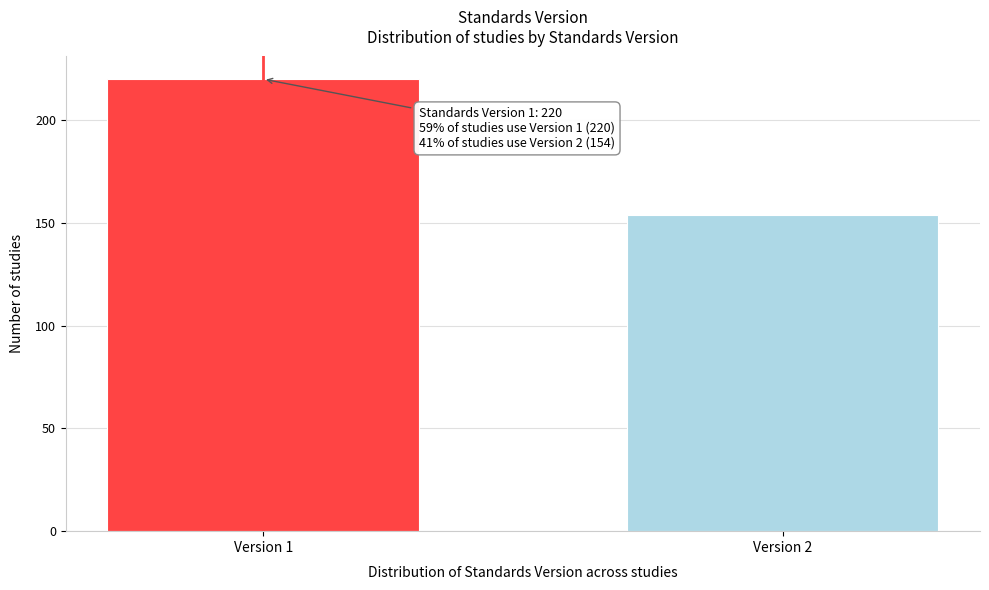

Reading left to right, extract all data points from this chart.

Version 1=220	Version 2=154